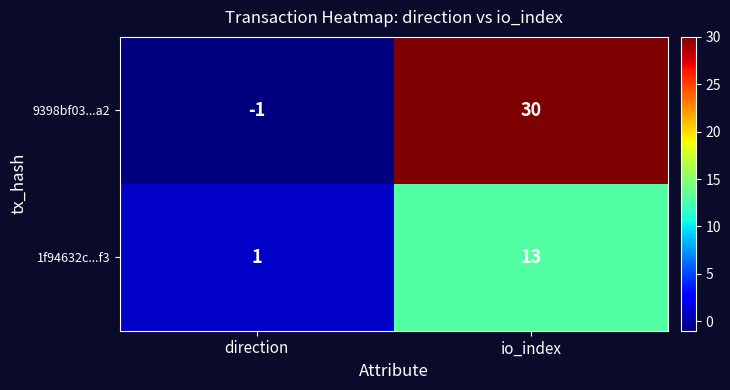

True or false: 1f94632c...f3 has a value of 0 at direction.

False